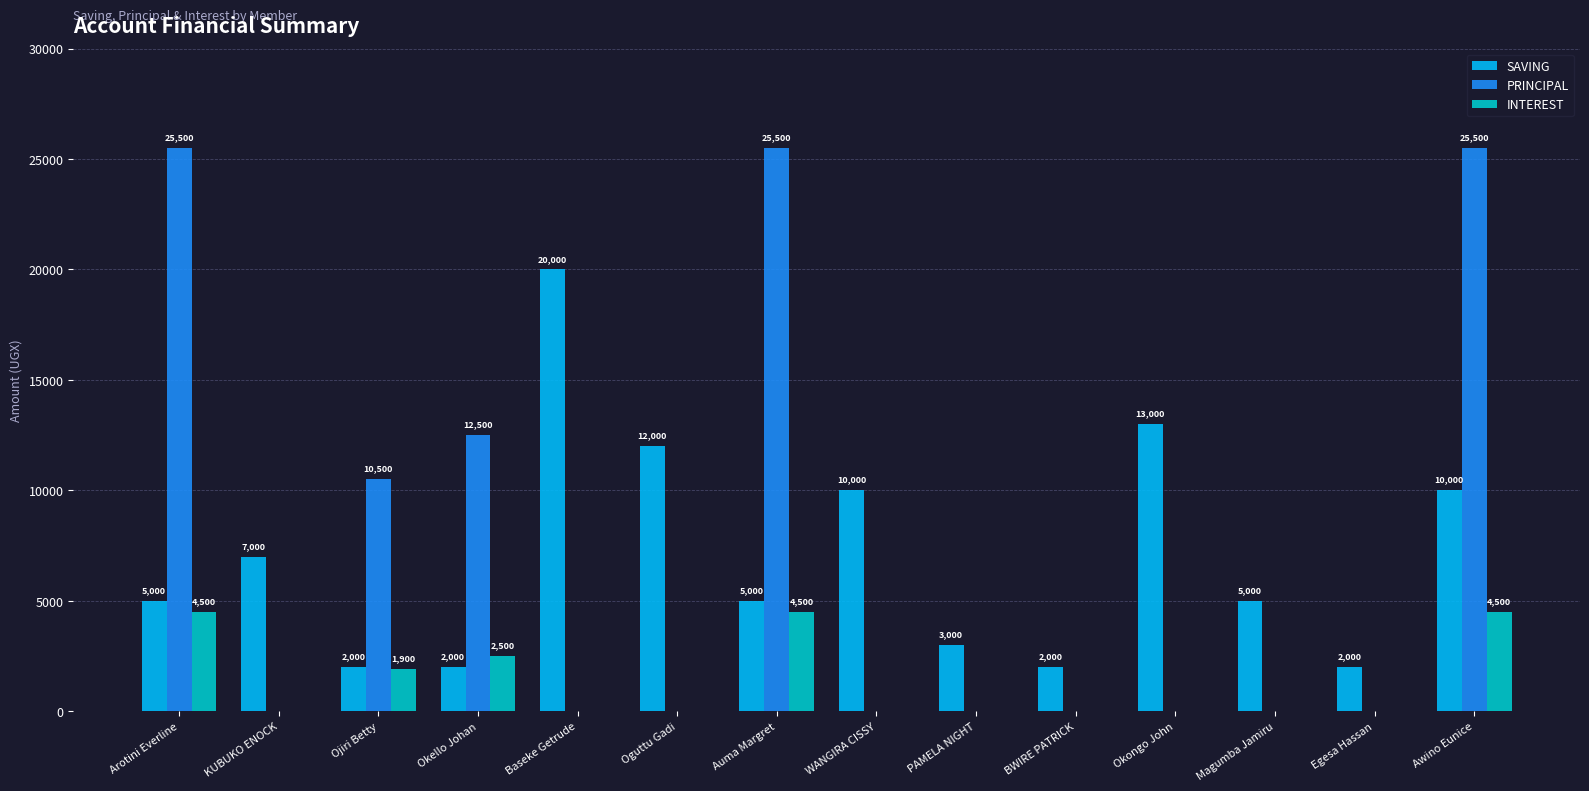

Is it true that INTEREST equals 0 at Baseke Getrude?

True